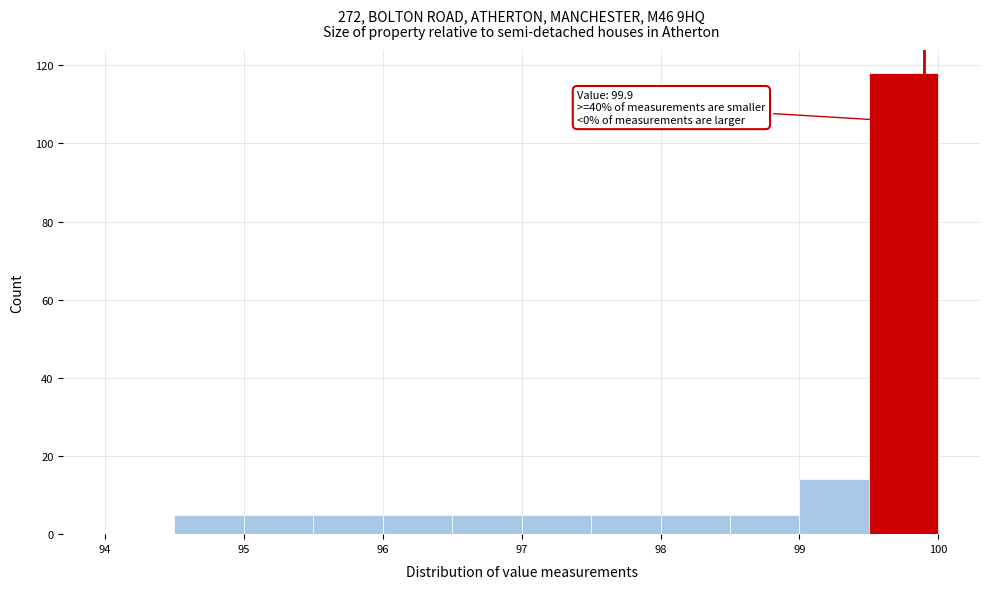

Over which range of the x-axis is the bar tallest?

99.5 to 100.0